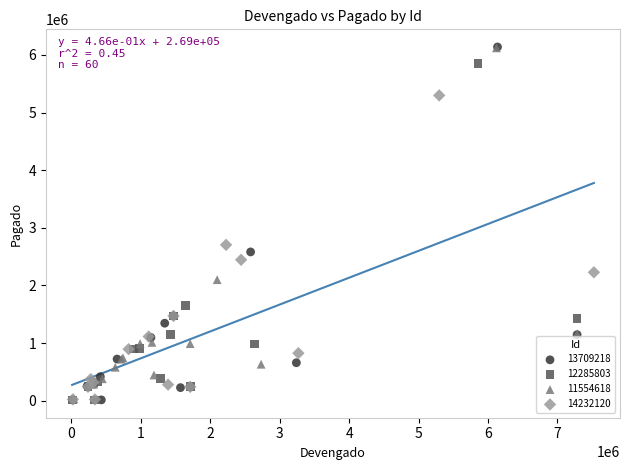

What are all the series names shown in the legend?

13709218, 12285803, 11554618, 14232120